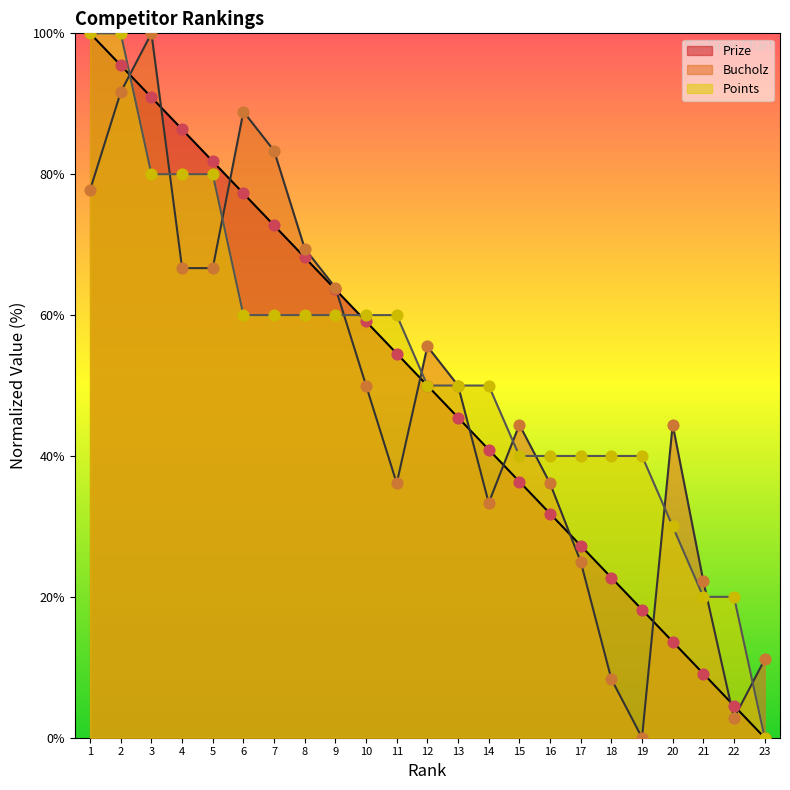

Which series contains the highest Y value?

Prize